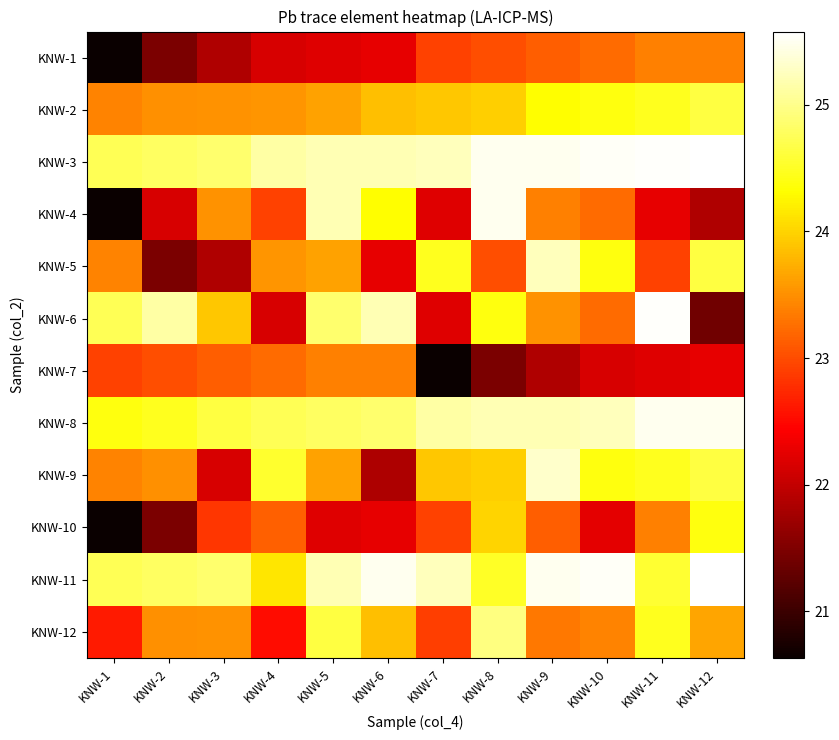

At how many categories does at least one series exceed 25?

10